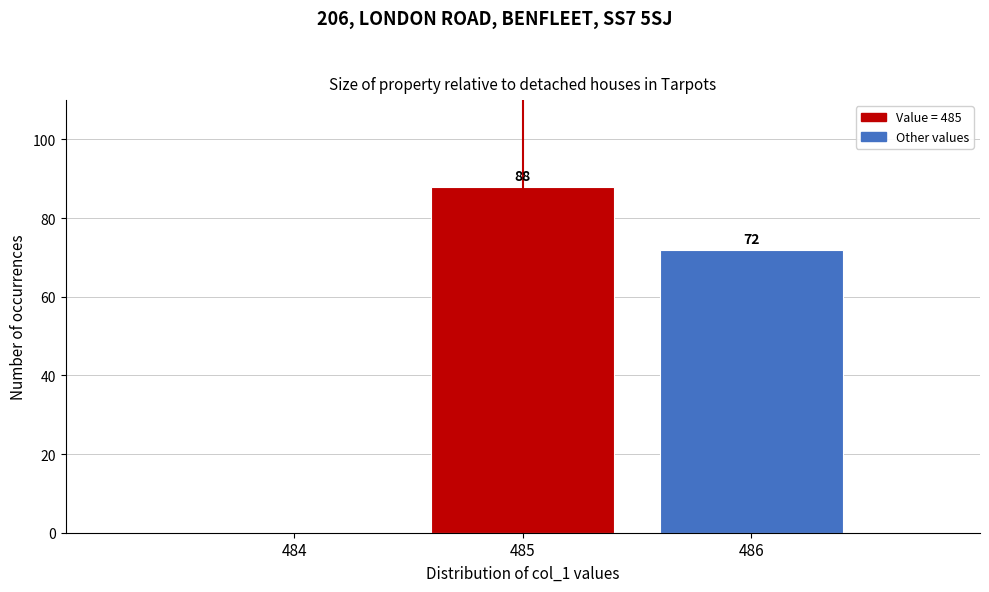

Reading right to left, list all the values displayed in this chart.

486=72	485=88	484=0